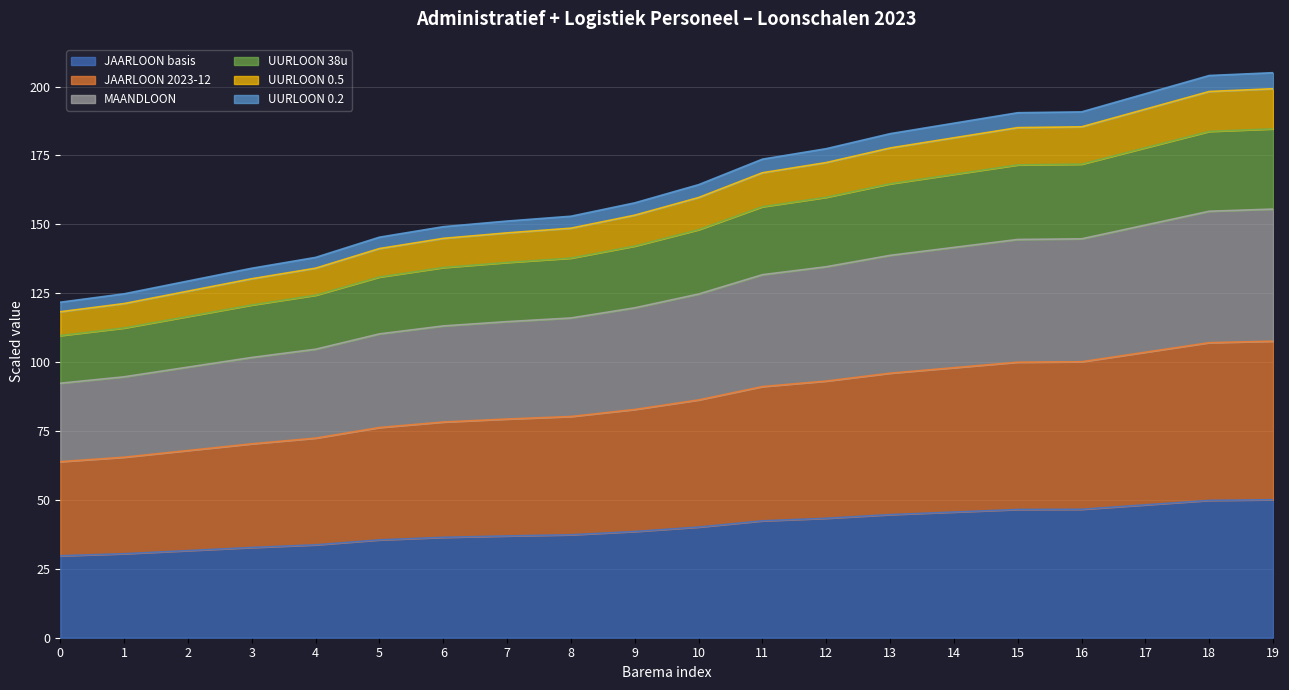

What is the total value across all series at 9?

157.8